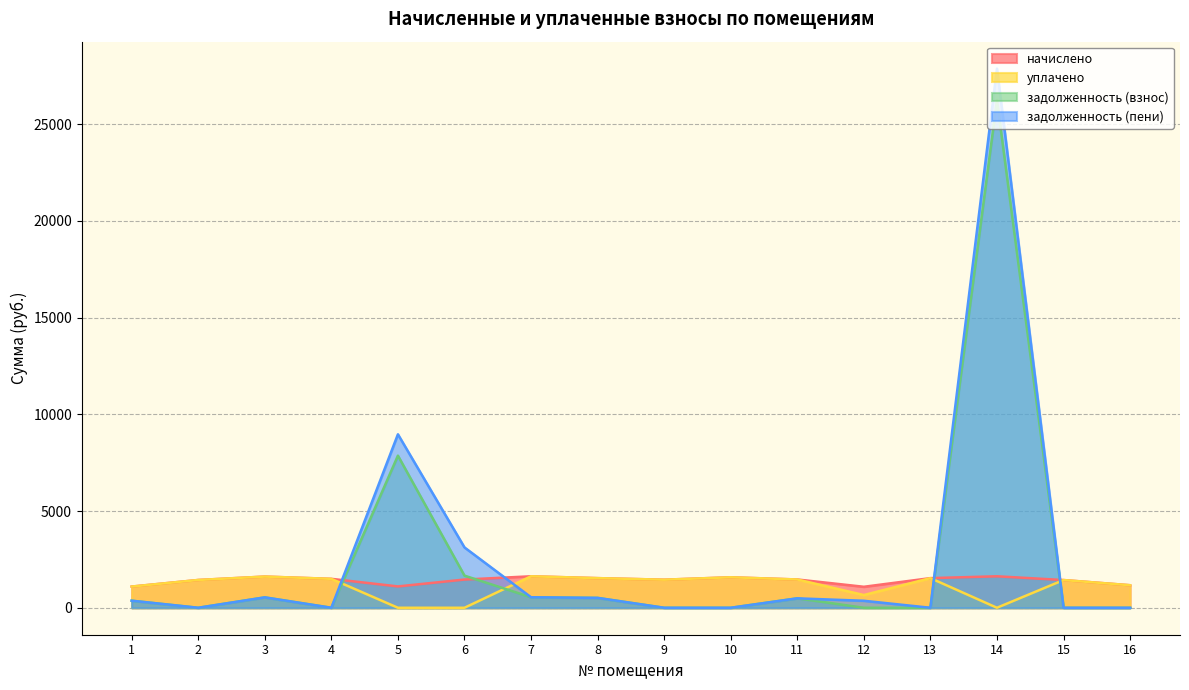

In задолженность (пени), how many points are lower than both neighbors (excluding endpoints)?

3